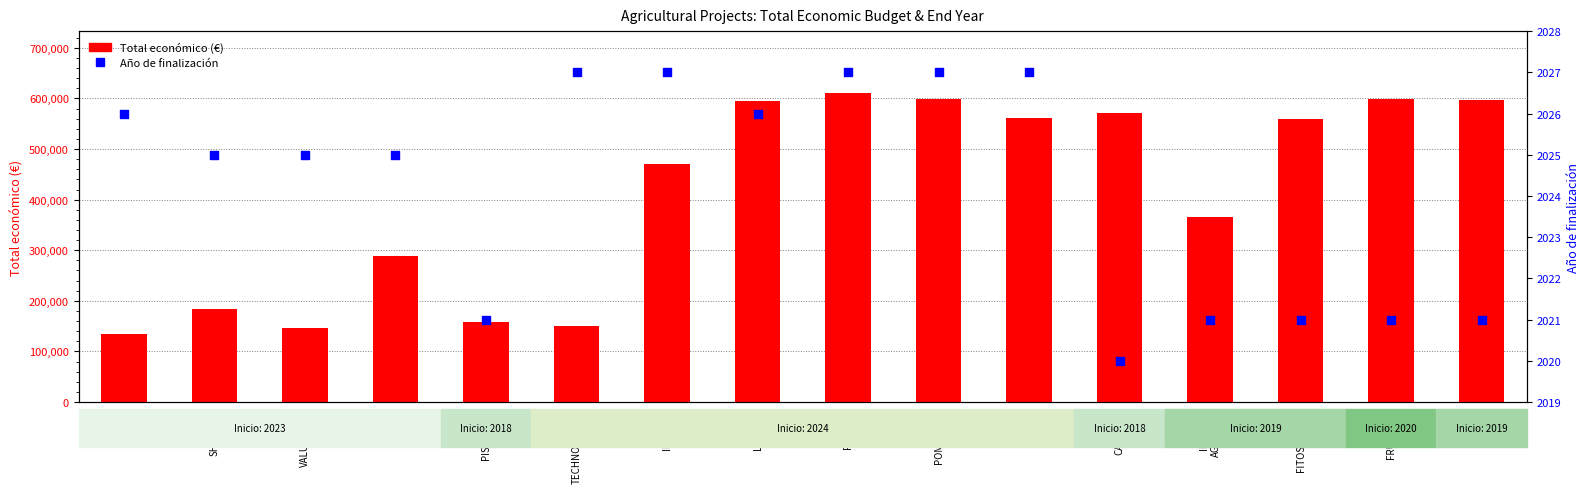

Is the value of Total económico (€) at TECHNOCHERRY greater than the value of Año de finalización at FITOSCEREZO?

Yes